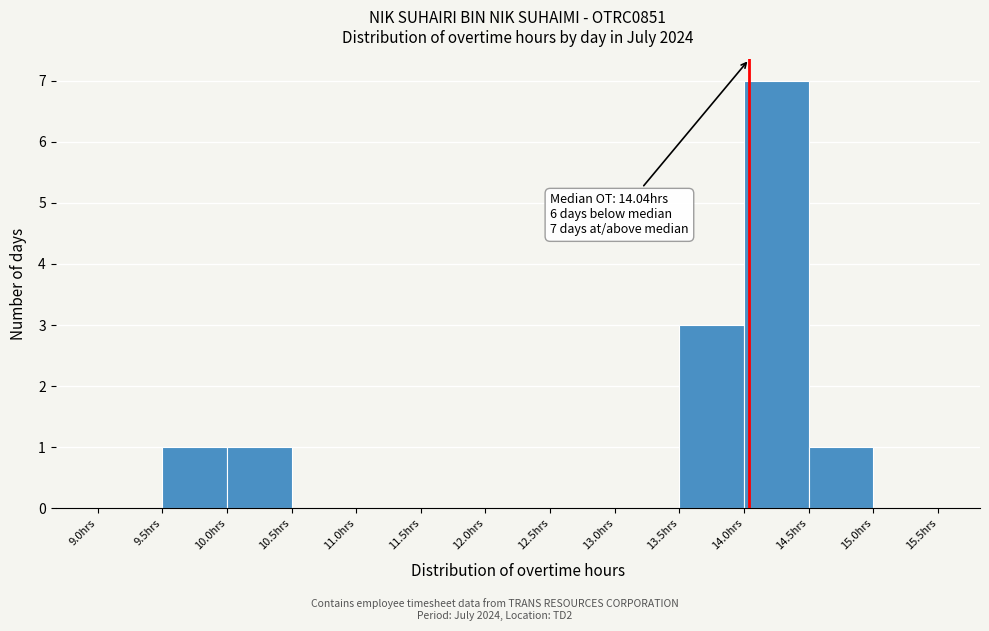

Over which range of the x-axis is the bar tallest?

14.0 to 14.5